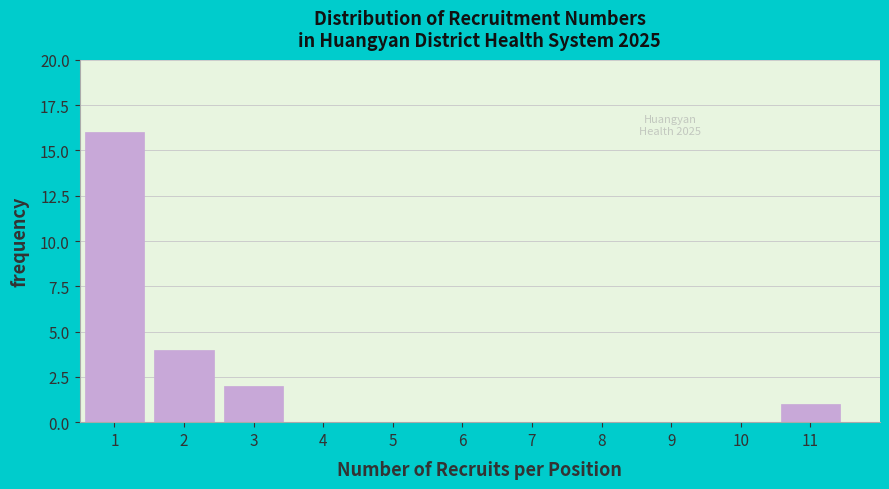

Reading left to right, transcribe this chart: for each bar, give the range it covers on the x-axis and its height. The values are not printed on the chart, so give them approximately, as read against the axis.

0.5 to 1.5: 16
1.5 to 2.5: 4
2.5 to 3.5: 2
3.5 to 4.5: 0
4.5 to 5.5: 0
5.5 to 6.5: 0
6.5 to 7.5: 0
7.5 to 8.5: 0
8.5 to 9.5: 0
9.5 to 10.5: 0
10.5 to 11.5: 1